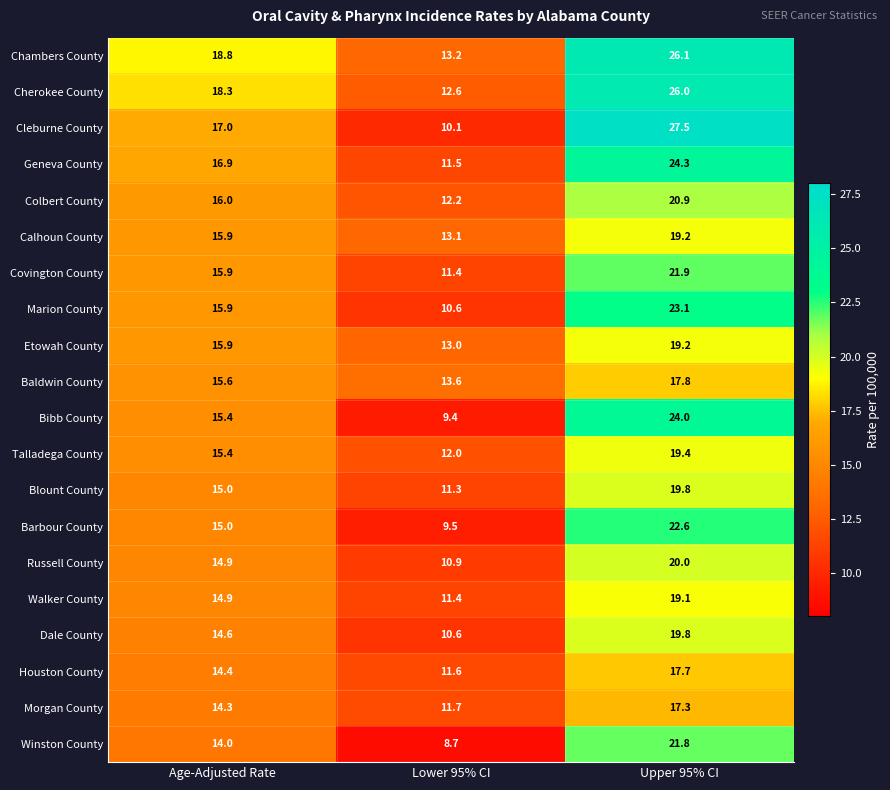

What is the average value of the Russell County series?

15.3